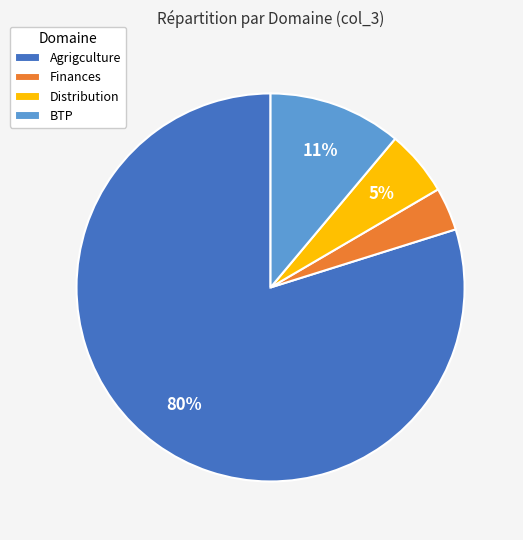

Which category accounts for the majority?

Agrigculture